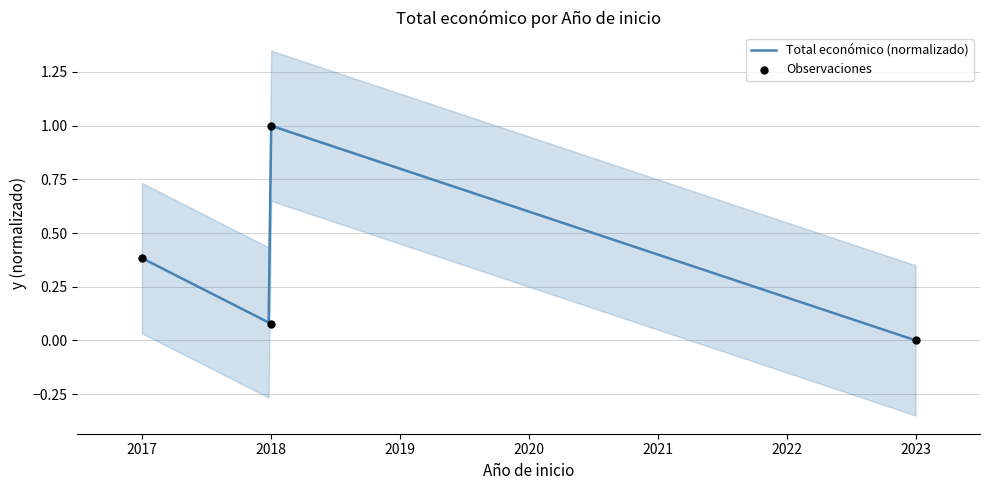

Between 2018 and 2018, which is larger?

2018